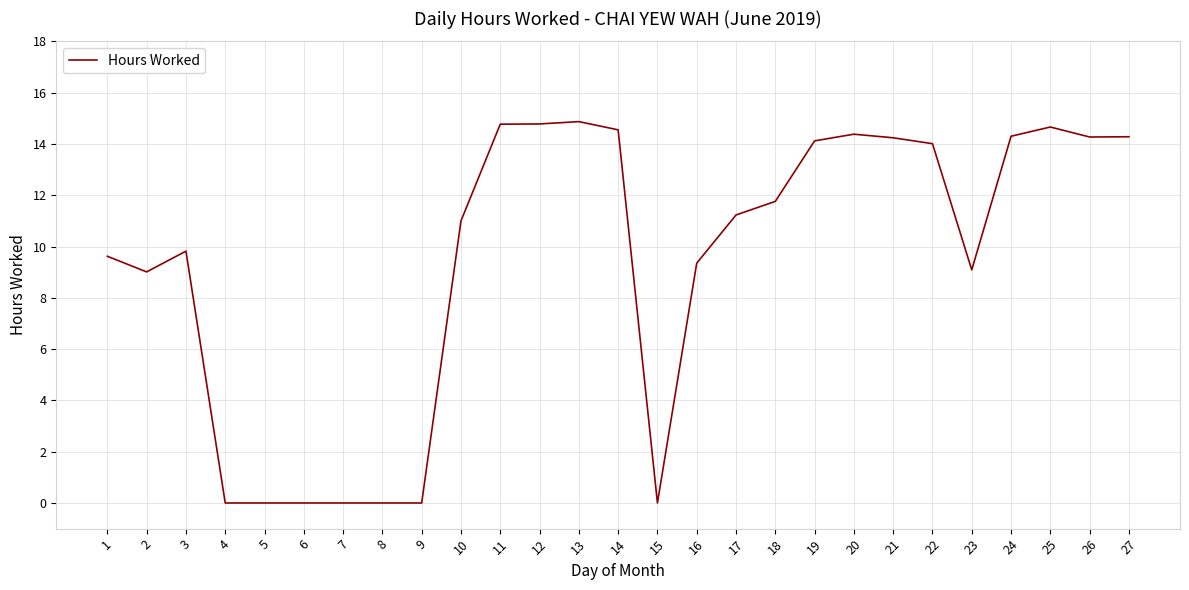

Approximately how many times larger is the value at 23 compared to 2?

1.0